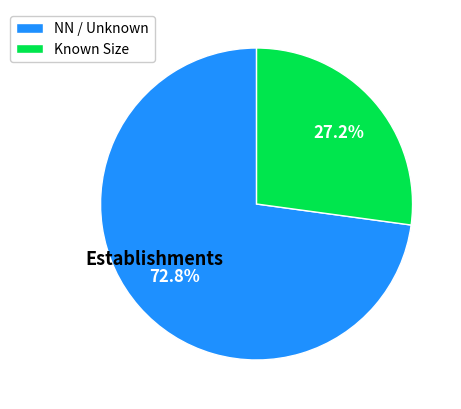

What is the ratio of the value at NN / Unknown to the value at Known Size?

2.7